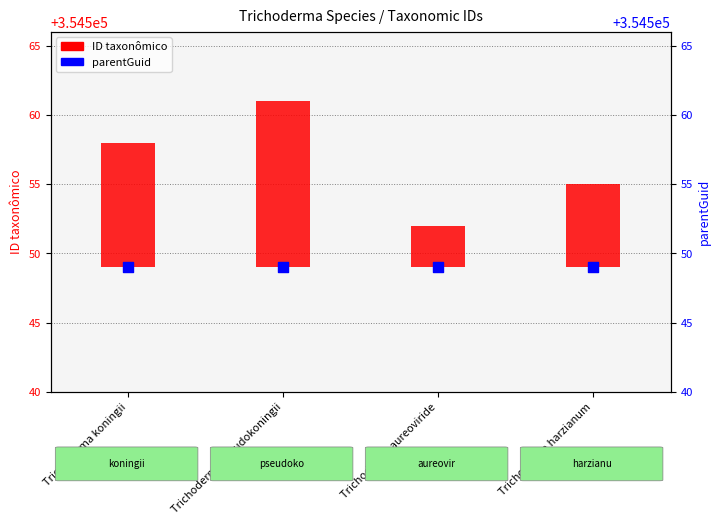

What is the total value across all series at Trichoderma pseudokoningii?

354561